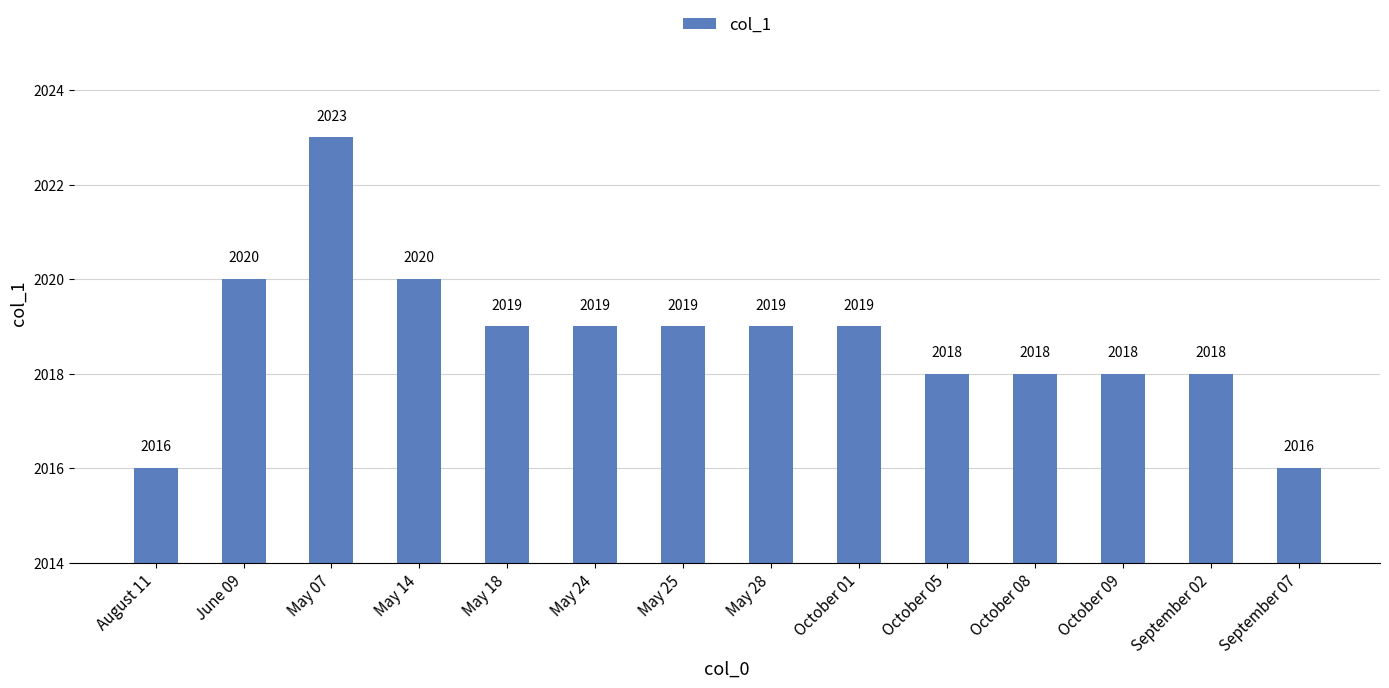

What is the label of the 4th bar from the right?

October 08